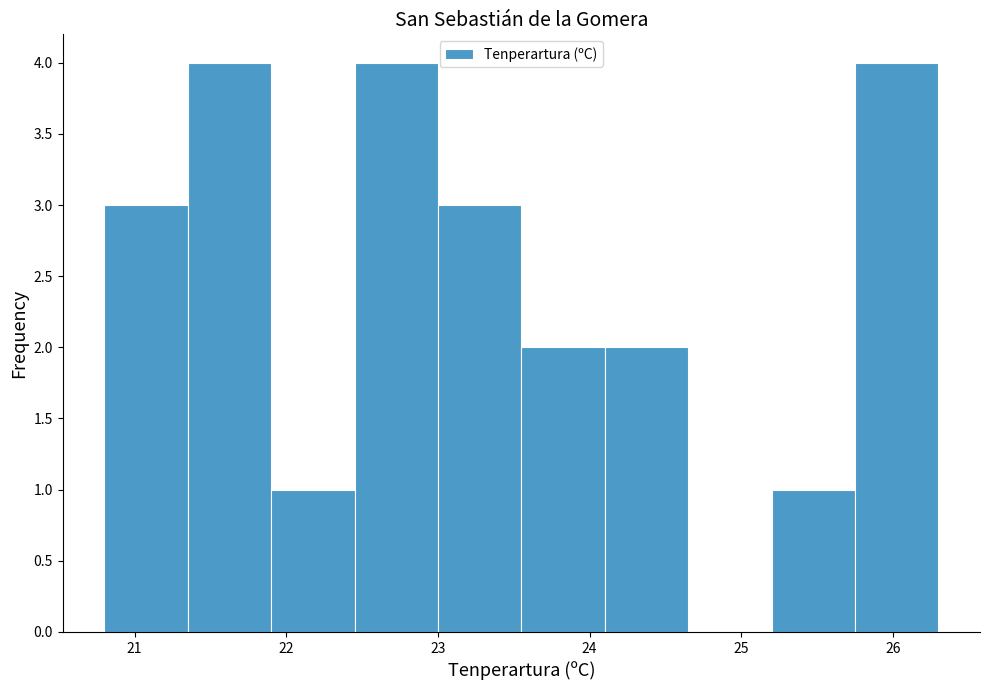

What is the height of the bar covering 23.55 to 24.10 on the x-axis? Neither the bar edges nor the heights are printed on the chart, so give them approximately, as read against the axes.

2